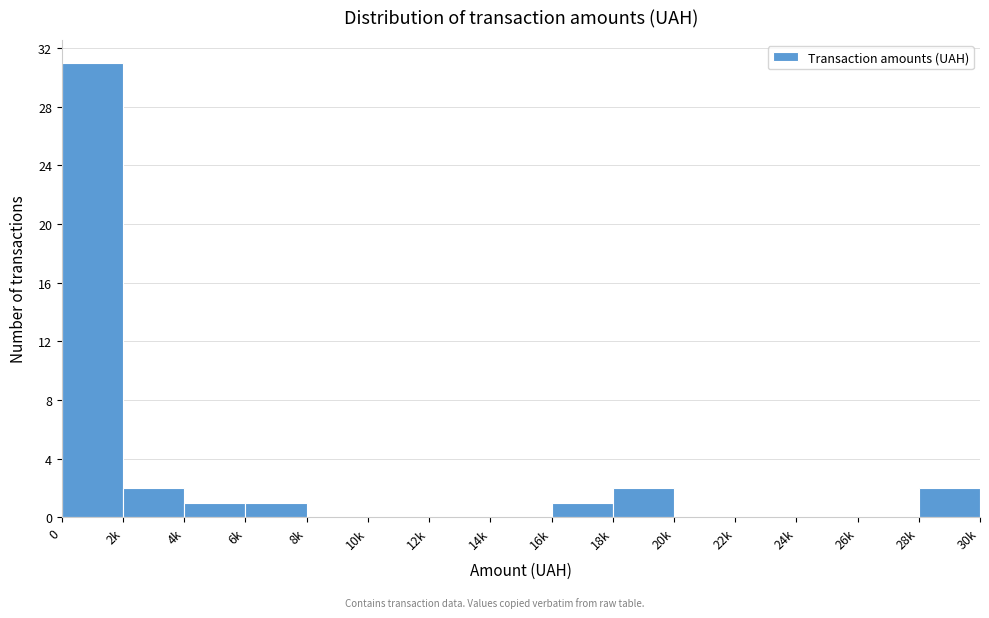

Reading left to right, extract all data points from this chart.

0=31	2k=2	4k=1	6k=1	8k=0	10k=0	12k=0	14k=0	16k=1	18k=2	20k=0	22k=0	24k=0	26k=0	28k=2